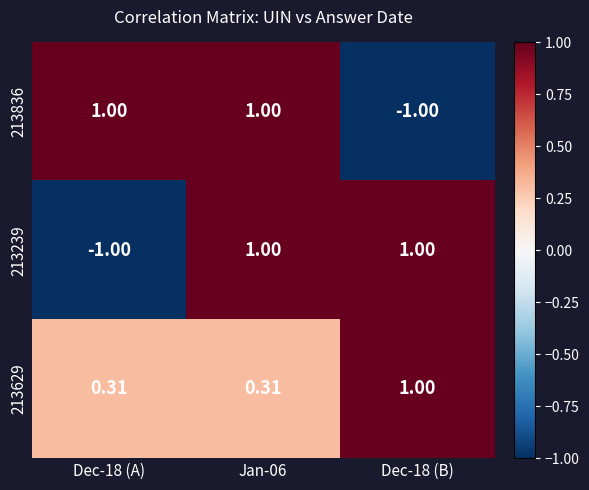

Is the value of 213239 at Dec-18 (A) greater than the value of 213629 at Jan-06?

No